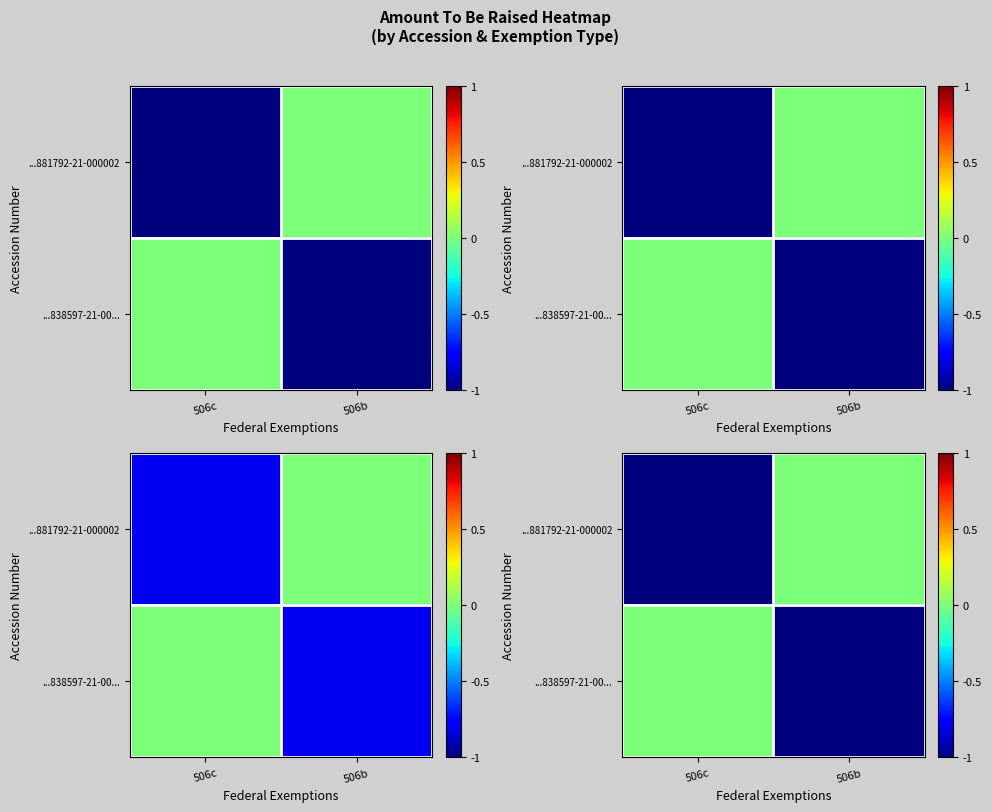

What is the minimum value shown in the chart?

-1.2